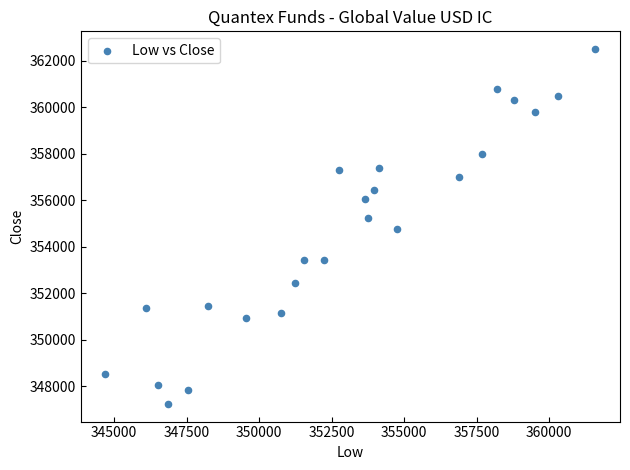

What is the range of X values (max minus min)?

16900